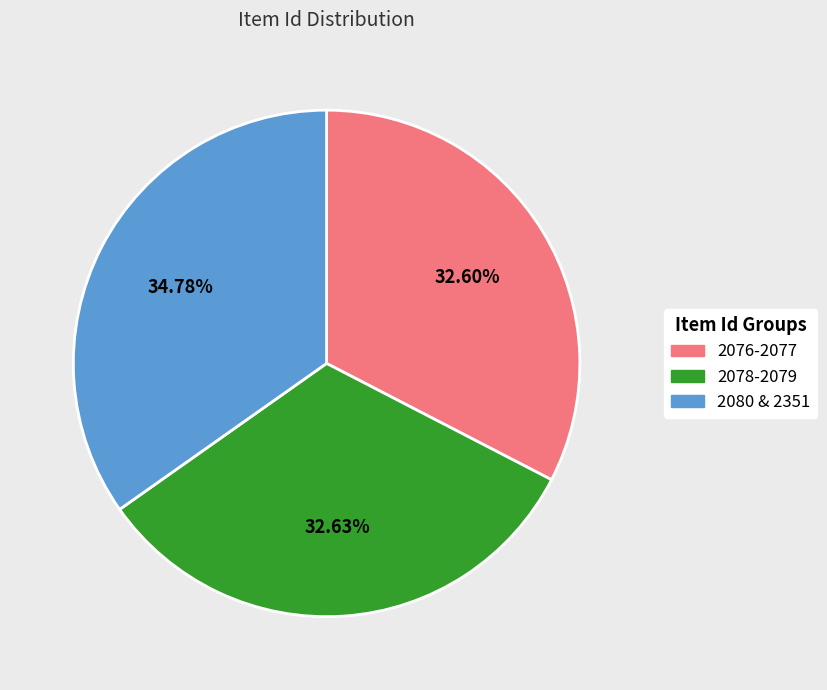

Does any single category account for the majority?

No